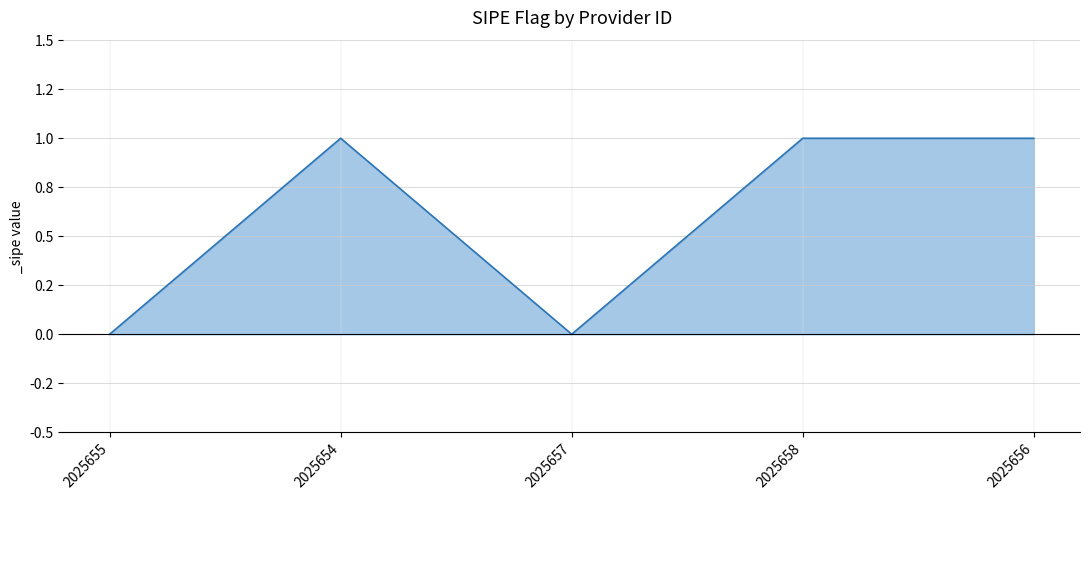

At which category does the chart reach its minimum across all series?

2025655